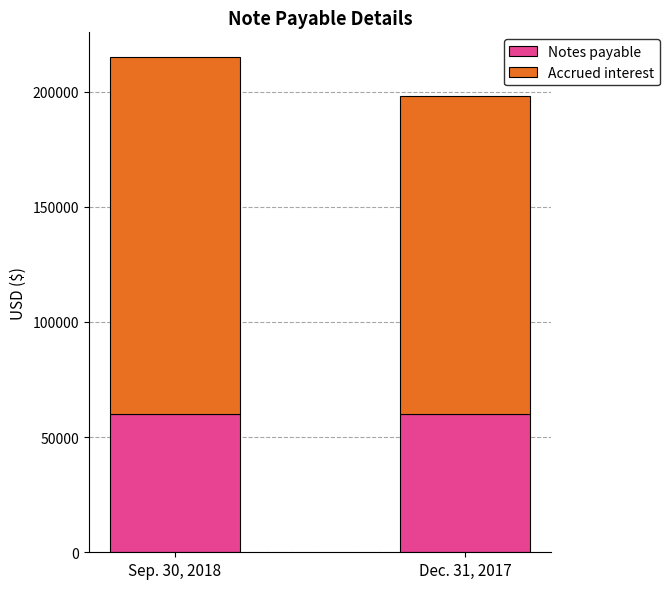

What is the sum of the Notes payable values at Dec. 31, 2017 and Sep. 30, 2018?

120000